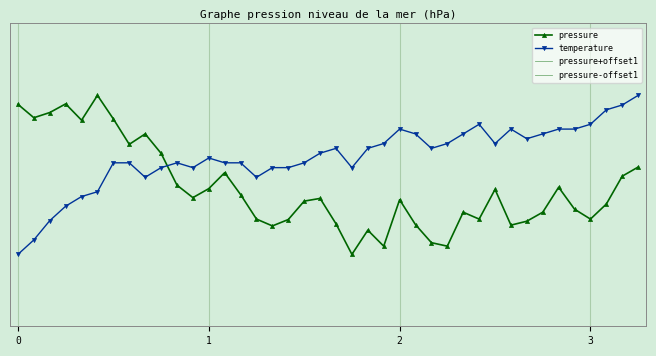

Which has a higher value, 15 or 36?

15